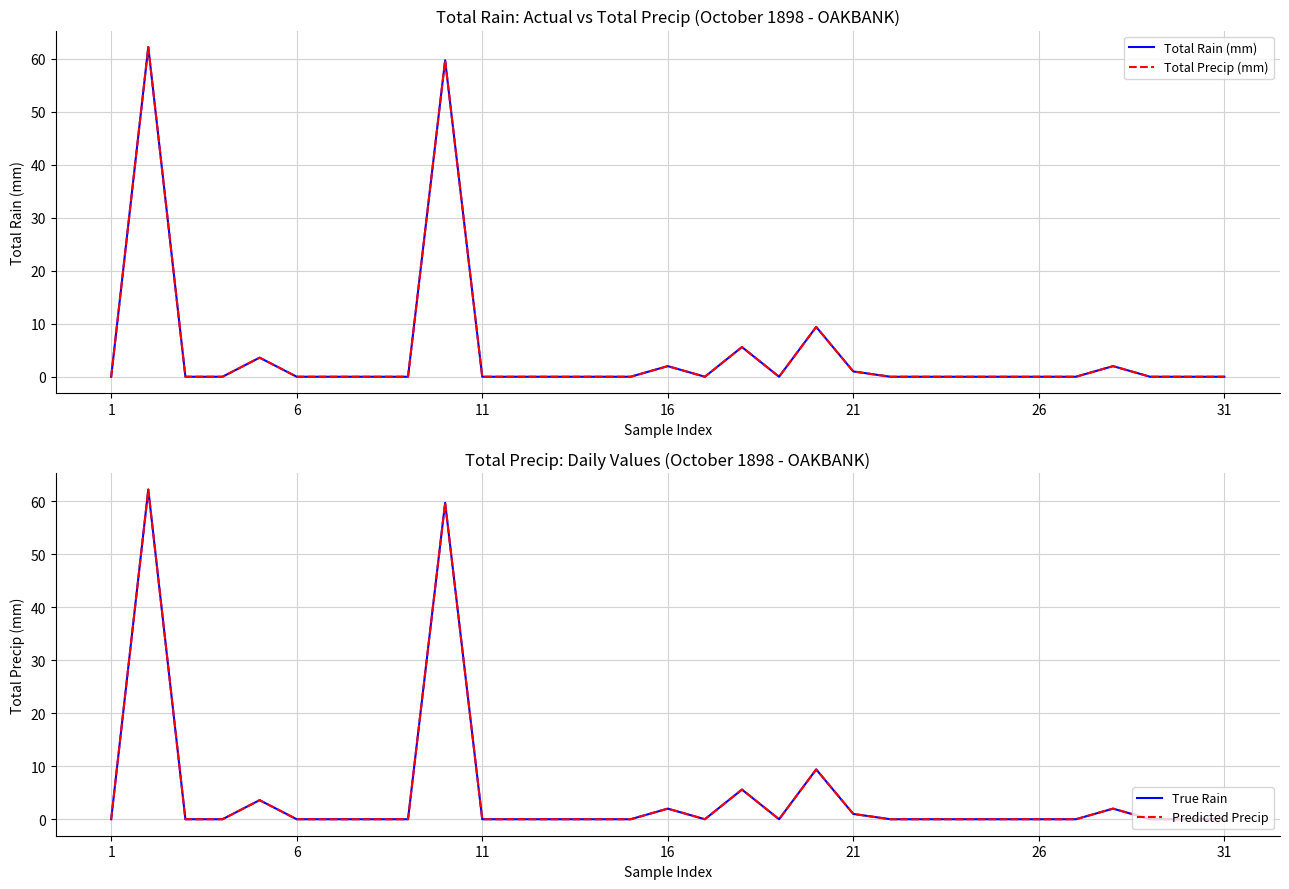

True or false: True Rain and Total Rain (mm) intersect in this chart.

False